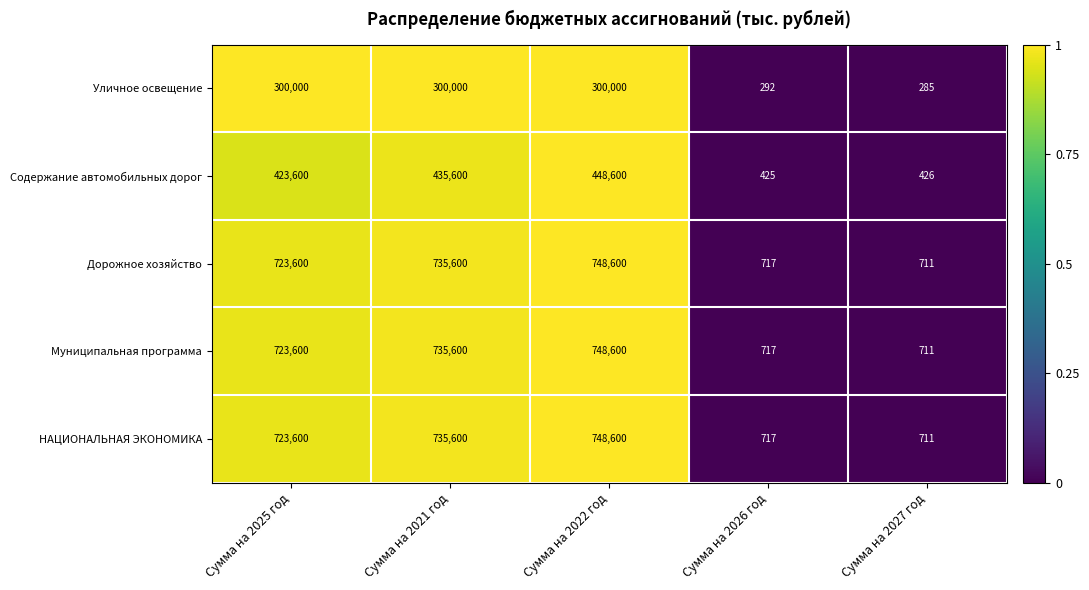

What is the difference between the maximum and minimum values in the Дорожное хозяйство series?

747889